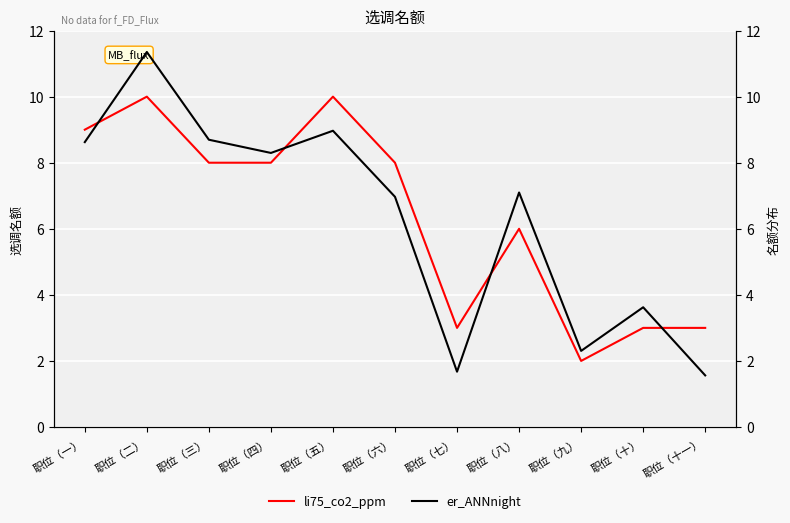

True or false: er_ANNnight has a value of 2.3 at 职位（九）.

True